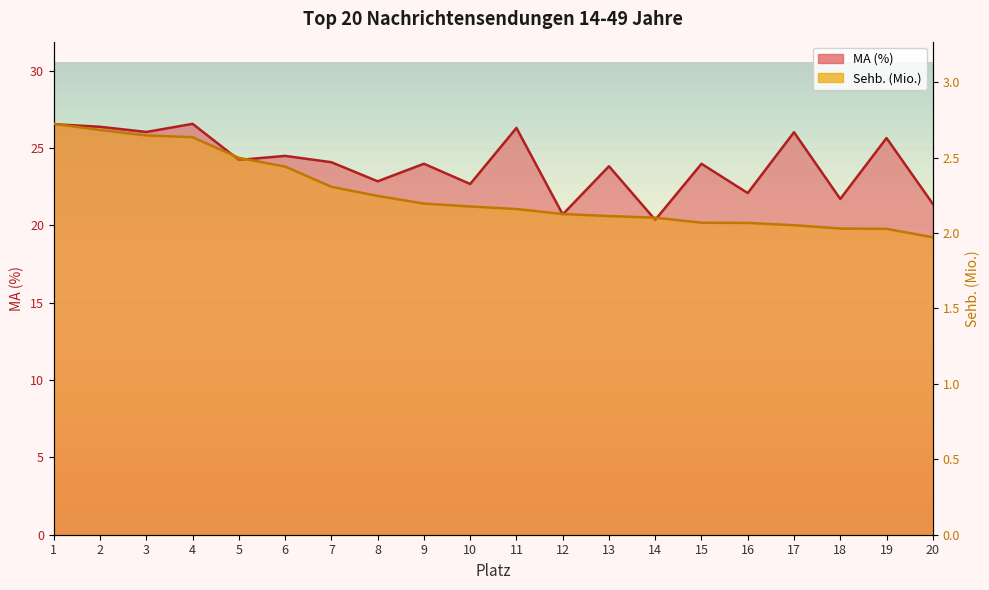

Reading left to right, list all the values displayed in this chart.

Sehb. (Mio.): 1=2.7	2=2.7	3=2.6	4=2.6	5=2.5	6=2.4	7=2.3	8=2.2	9=2.2	10=2.2	11=2.2	12=2.1	13=2.1	14=2.1	15=2.1	16=2.1	17=2.1	18=2.0	19=2.0	20=2.0
MA (%): 1=26.5	2=26.4	3=26.0	4=26.6	5=24.2	6=24.5	7=24.1	8=22.8	9=24.0	10=22.7	11=26.3	12=20.7	13=23.8	14=20.4	15=24.0	16=22.1	17=26.0	18=21.7	19=25.6	20=21.4